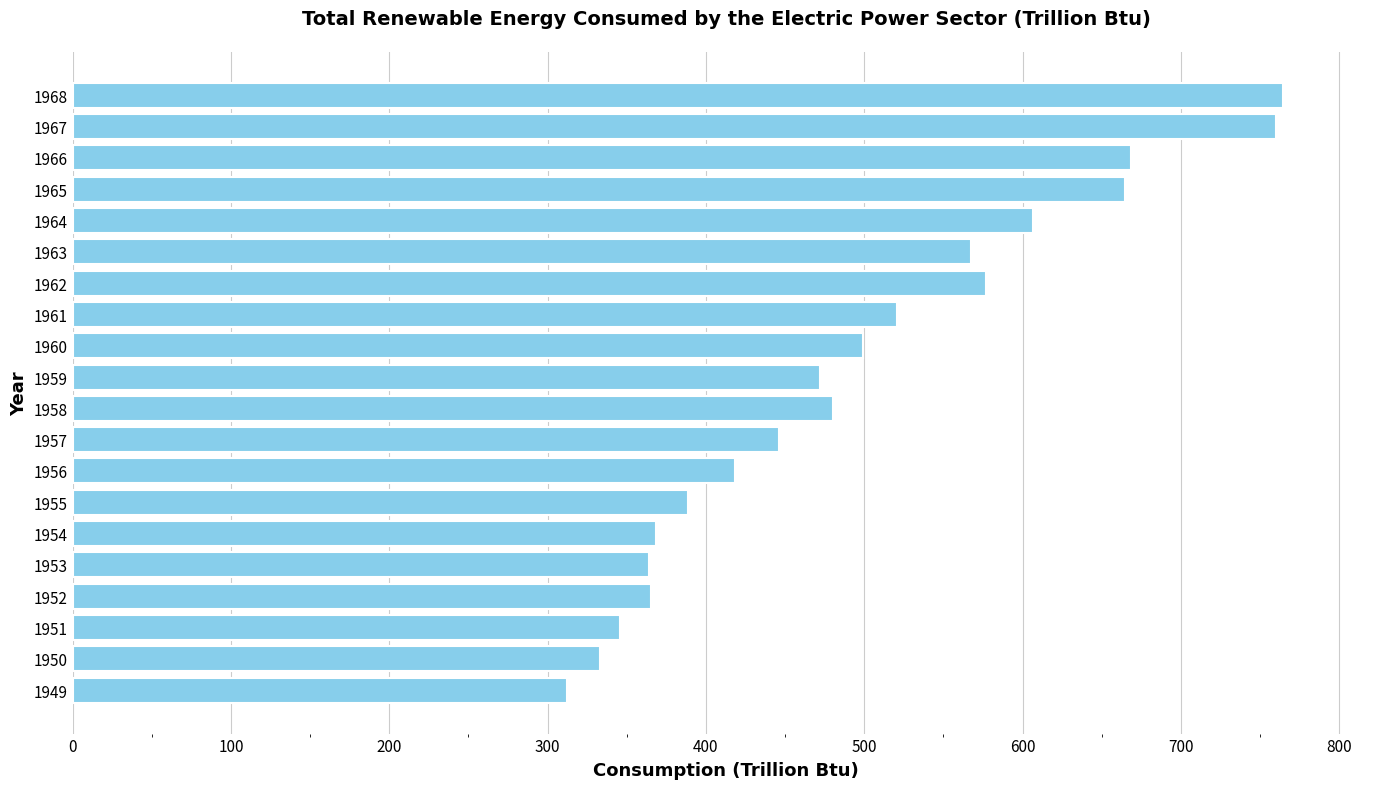

The value at 1968 is 764.5. True or false?

True